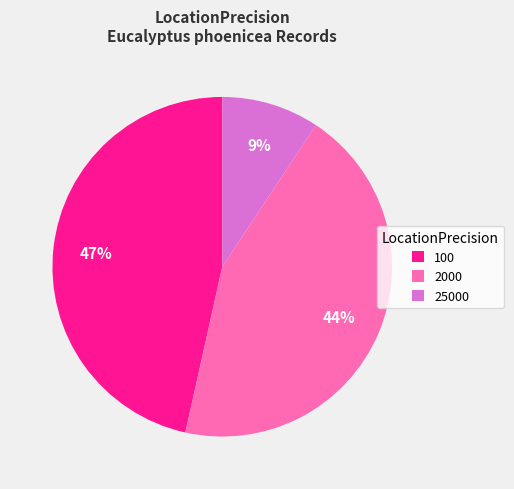

Count the number of slices in the pie.

3